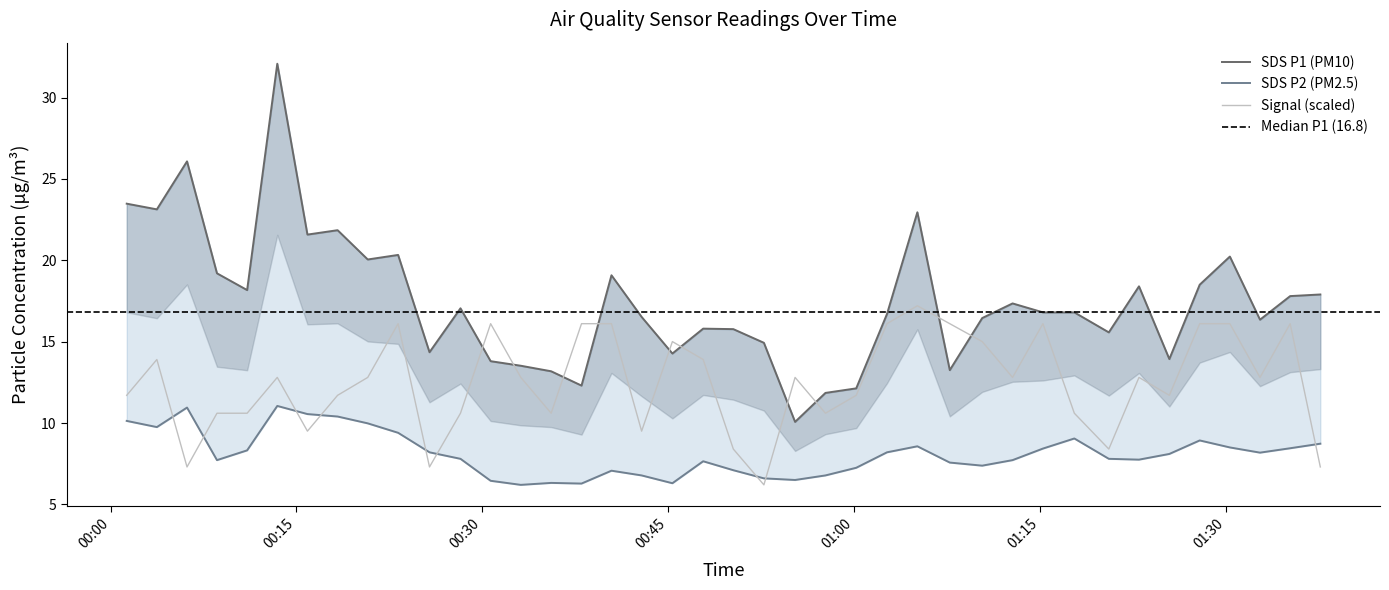

At which label does SDS_P2 first exceed 8?

2023/01/19 00:01:18